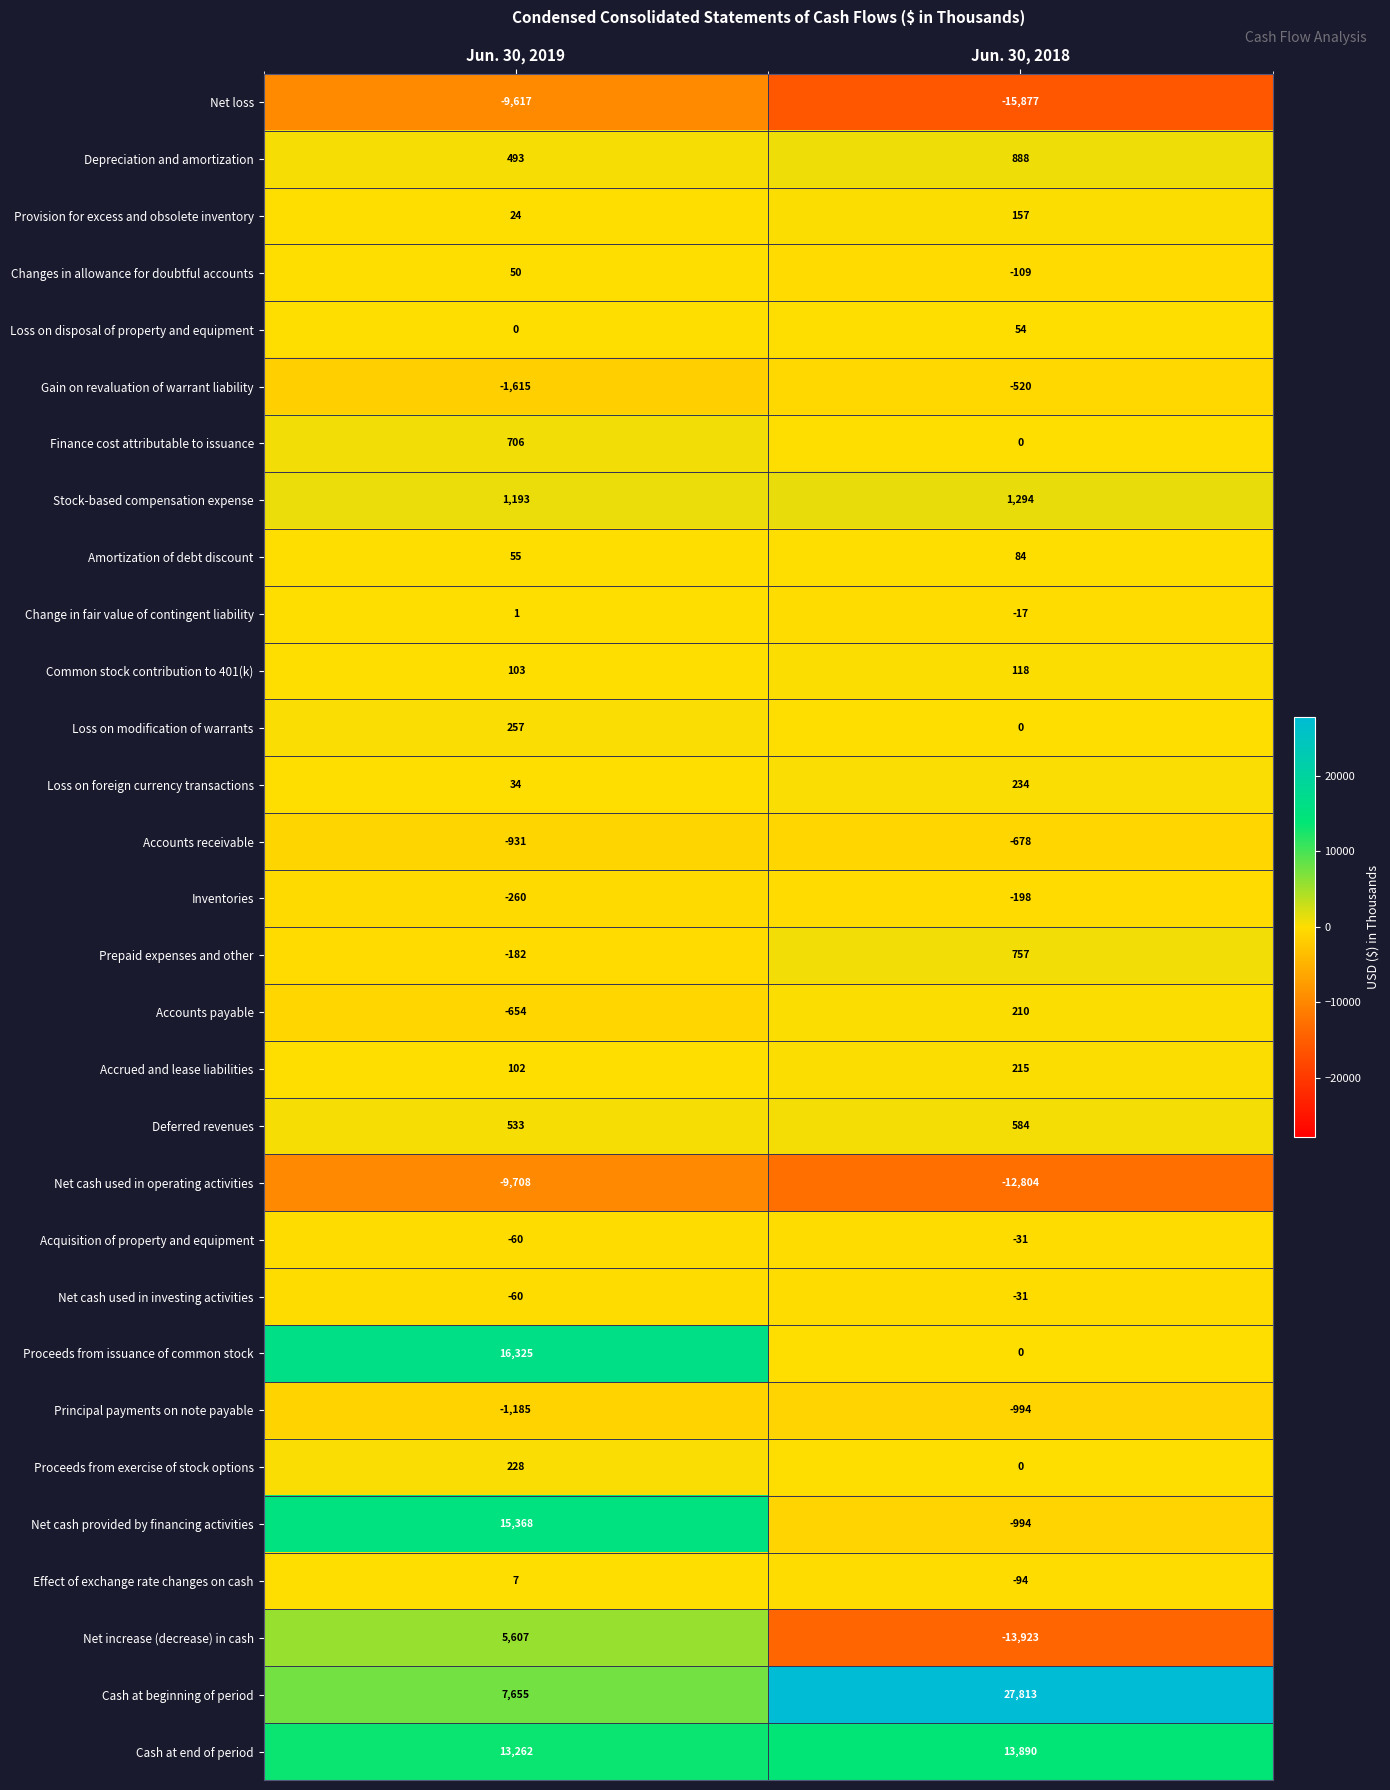

The Prepaid expenses and other series shows -182 at Jun. 30, 2019. True or false?

True